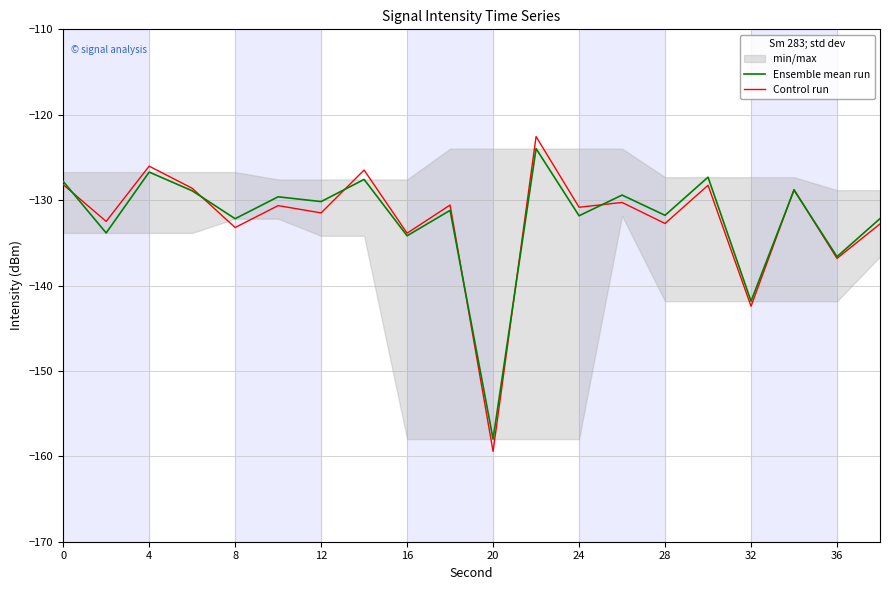

How many interior local valleys does the Control run series have?

9